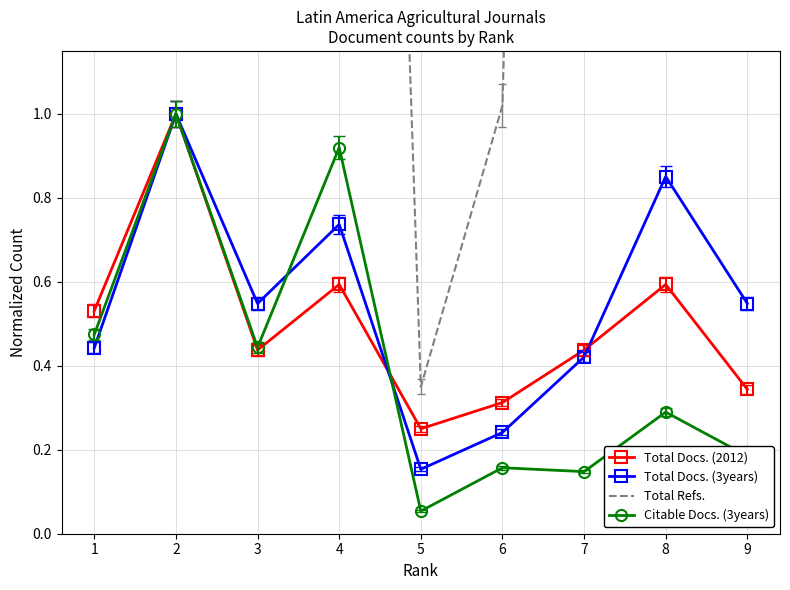

What is the difference between the maximum and minimum values in the Total Refs. series?

36.7